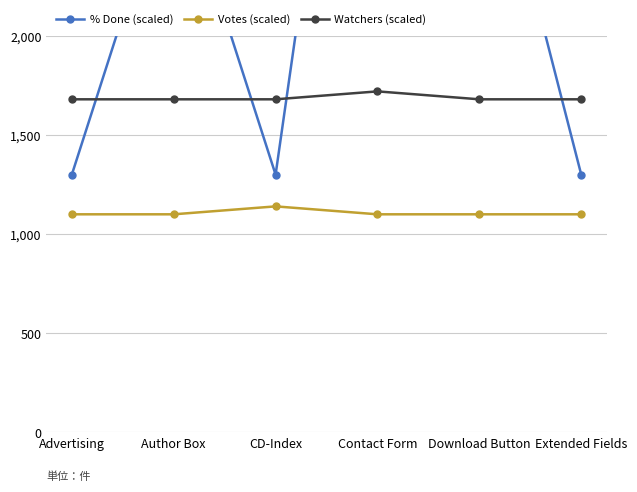

What is the minimum value shown in the chart?

1100